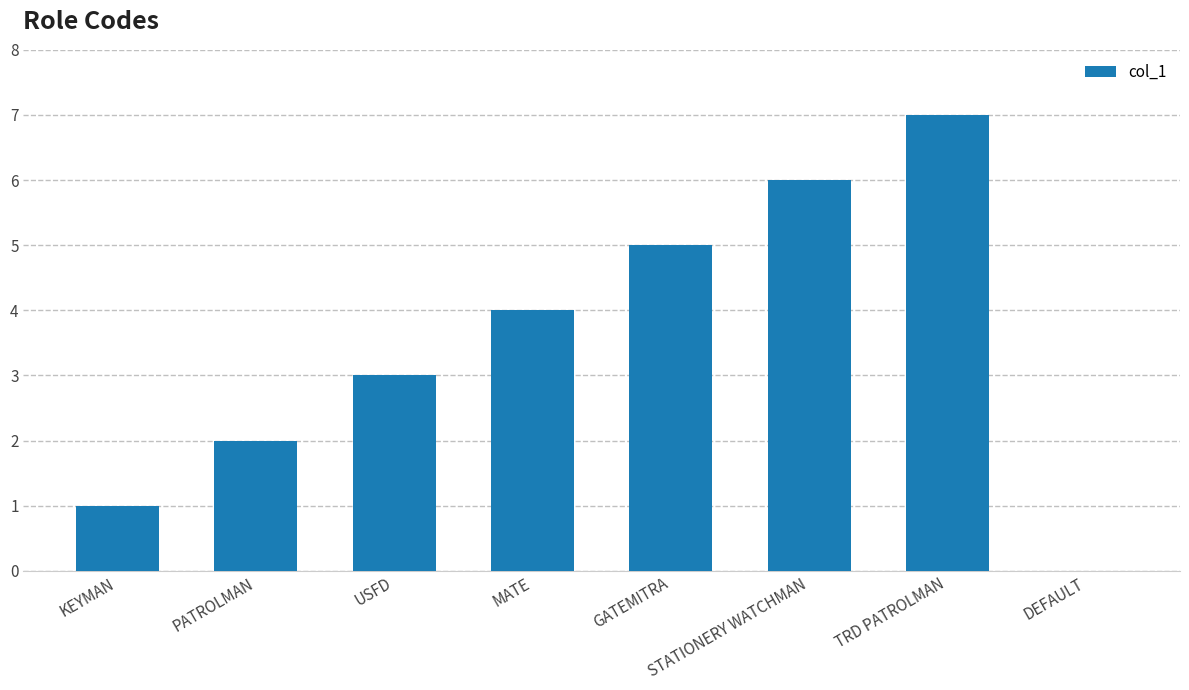

Is it true that the value at TRD PATROLMAN is 7?

True